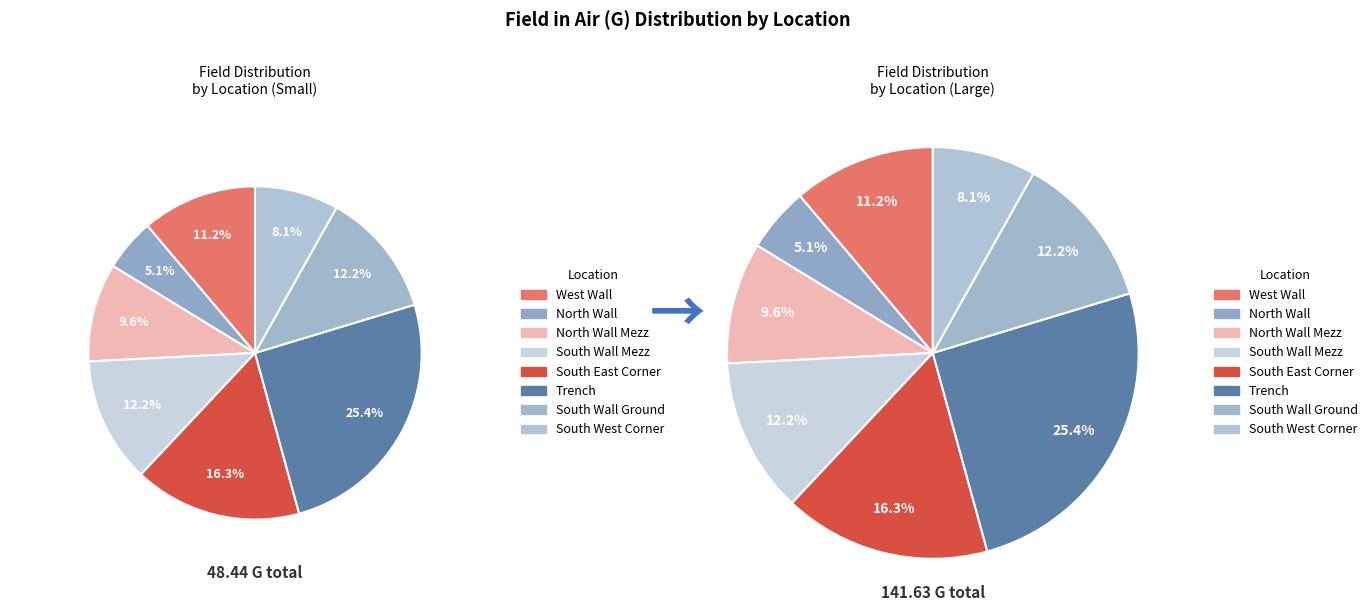

How many segments does this pie chart have?

8